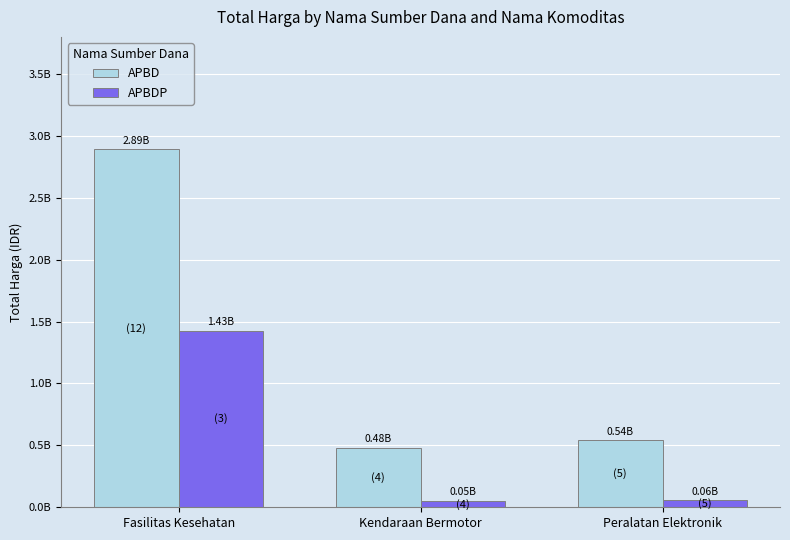

Does the chart contain any negative values?

No